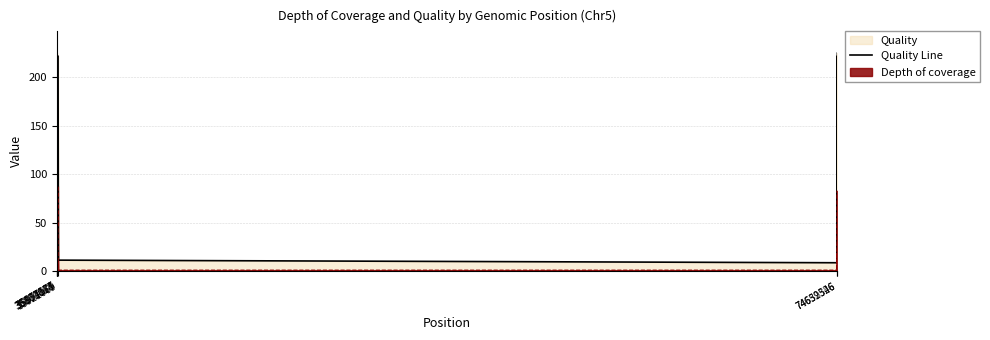

What is the sum of all values?

3722.8